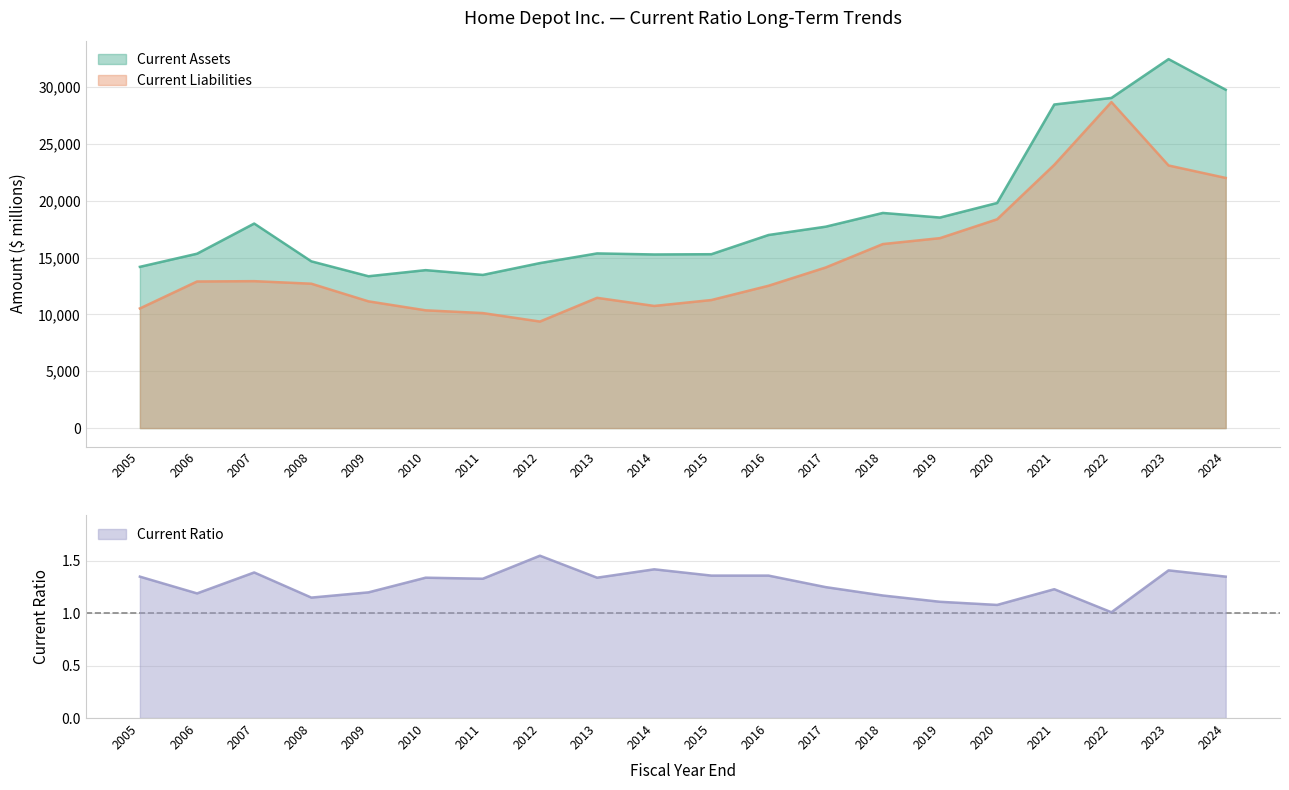

True or false: Current Liabilities has a value of 23093.2 at 2019.

False